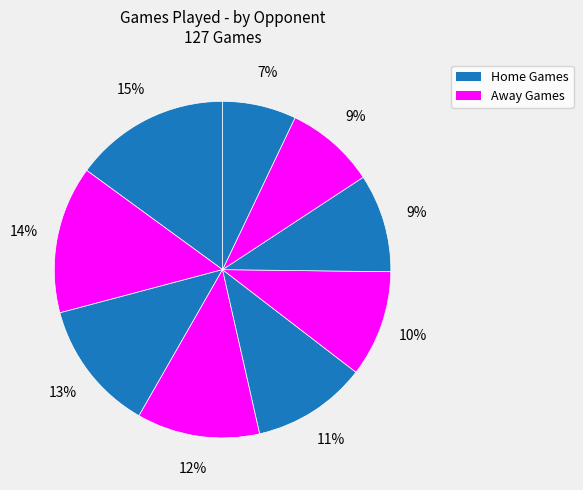

How many segments does this pie chart have?

9